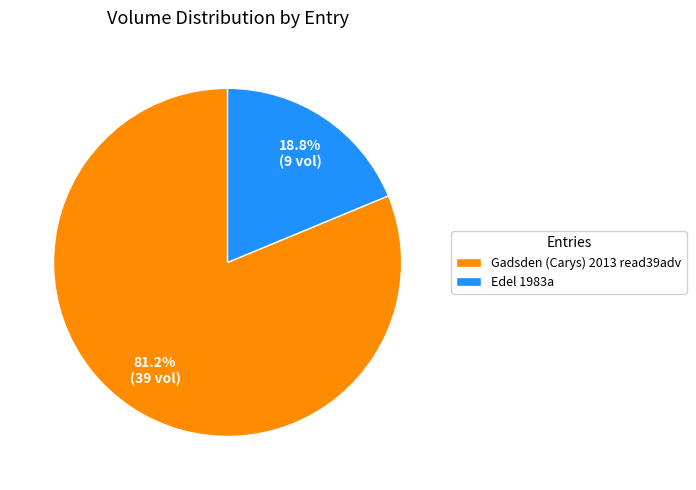

True or false: Gadsden (Carys) 2013 read39adv accounts for 81% of the total.

True